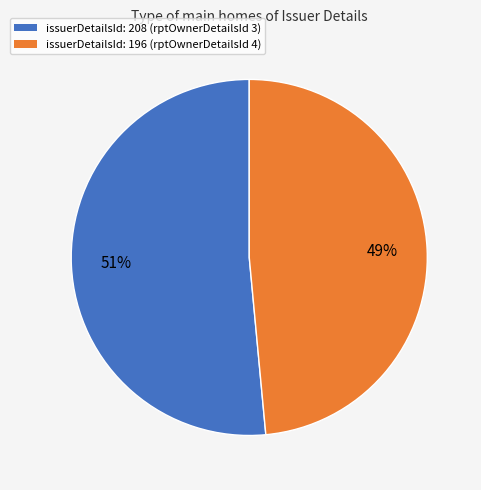

To the nearest percent, what is the average slice percentage?

50%